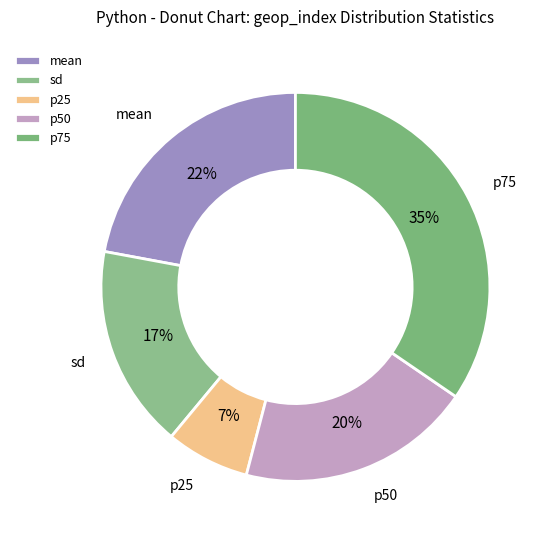

To the nearest percent, what percentage of the pie is p25?

7%